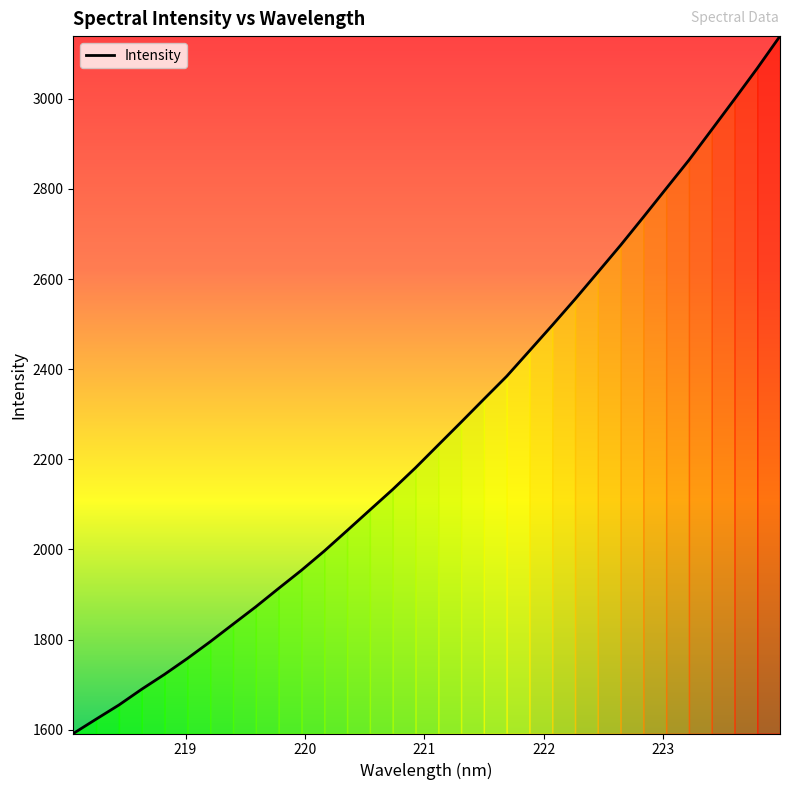

What is the maximum value shown in the chart?

3139.1